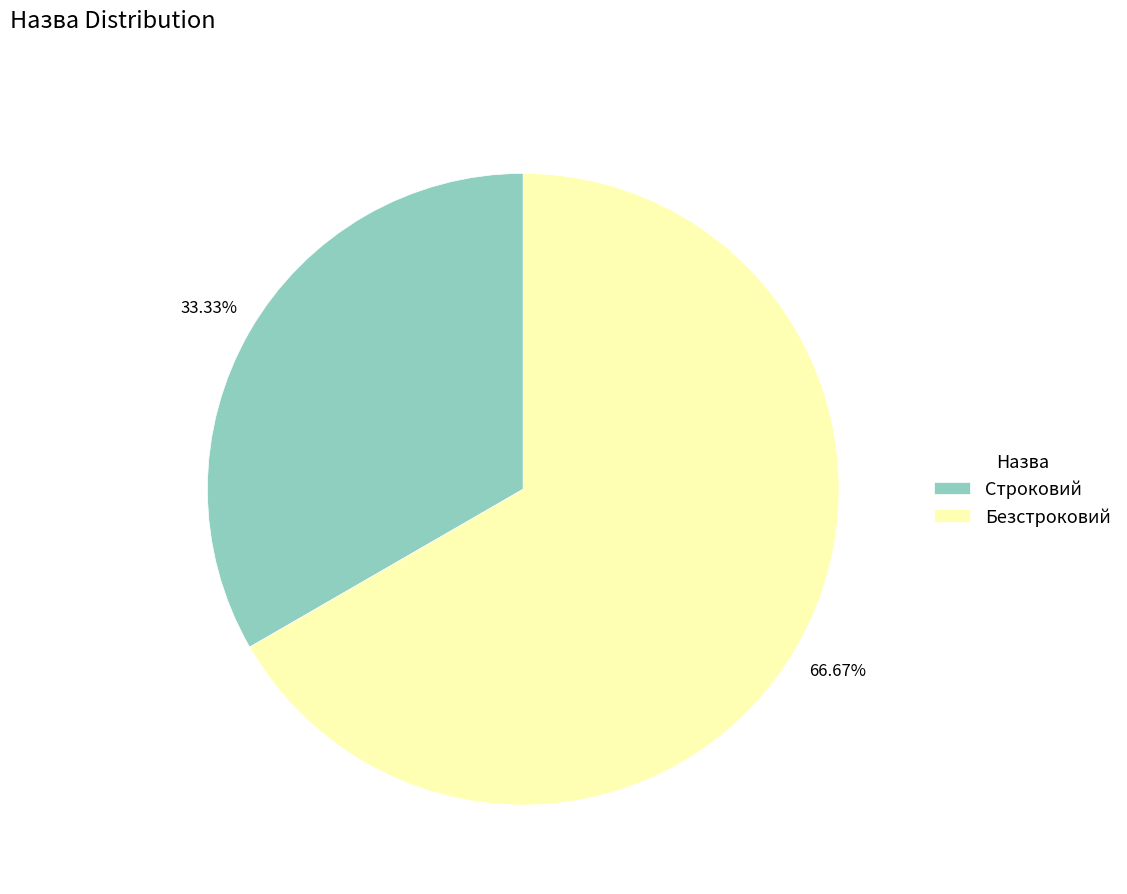

The Безстроковий slice represents 67% of the pie. True or false?

True